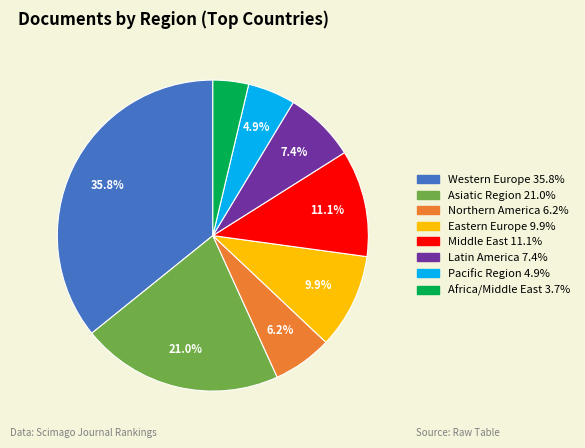

To the nearest percent, what percentage of the pie is Middle East?

11%